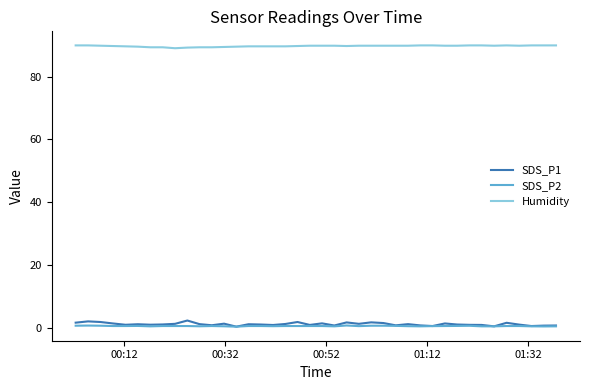

Which series has the largest total across all categories?

Humidity